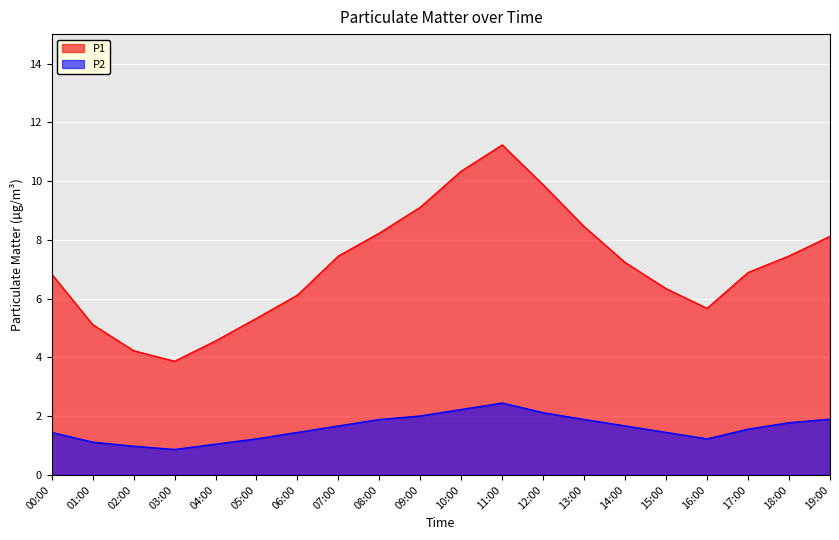

What is the sum of all P2 values?

32.0